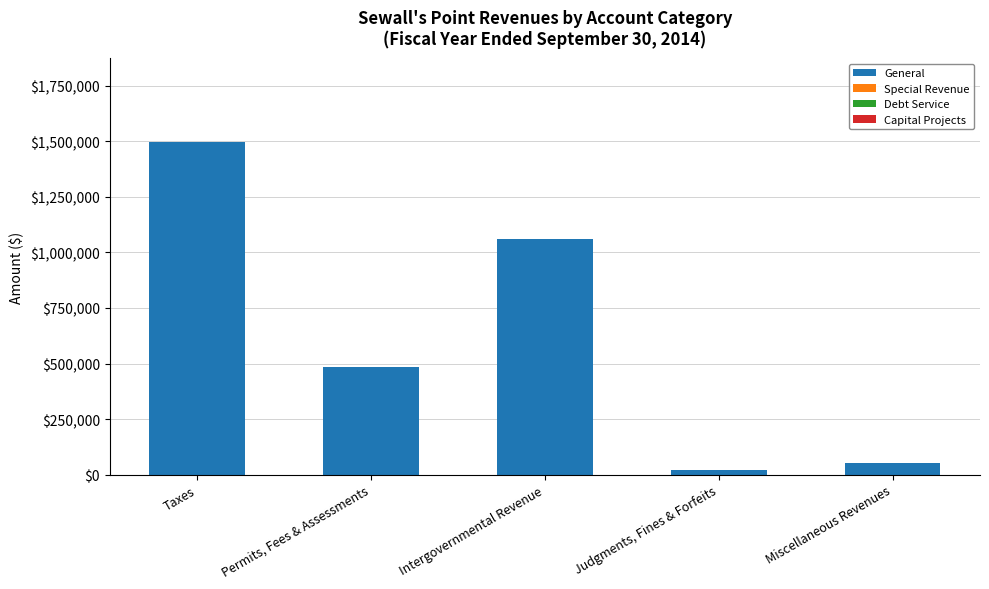

Are the bars grouped side by side (vs. stacked)?

No